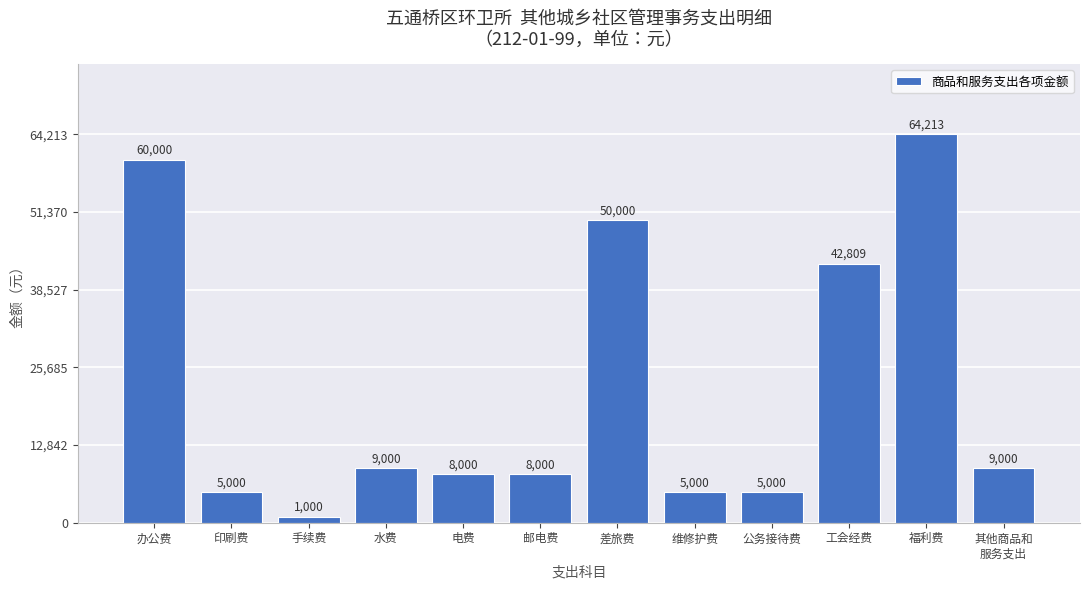

Which label corresponds to the largest value in the chart?

福利费